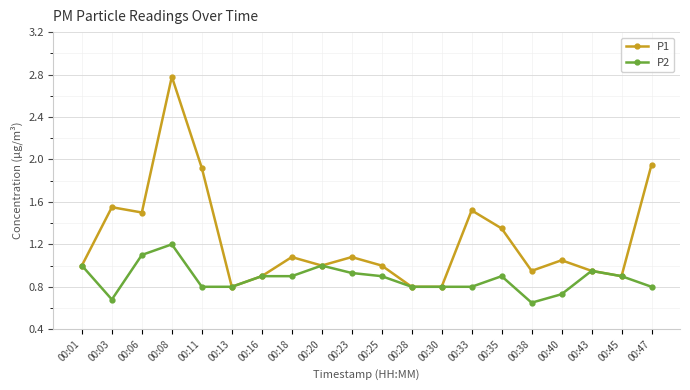

Where is the first local maximum for P2?

00:08